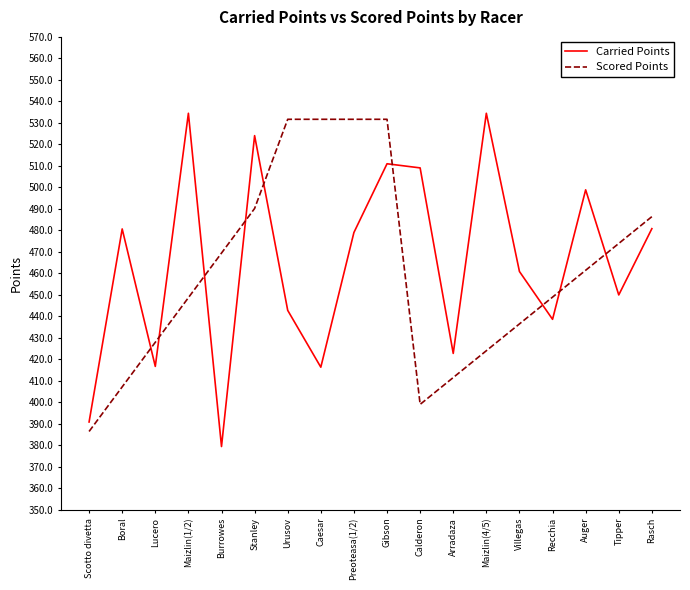

At Auger, list the series in order from smallest to largest.

Scored Points, Carried Points